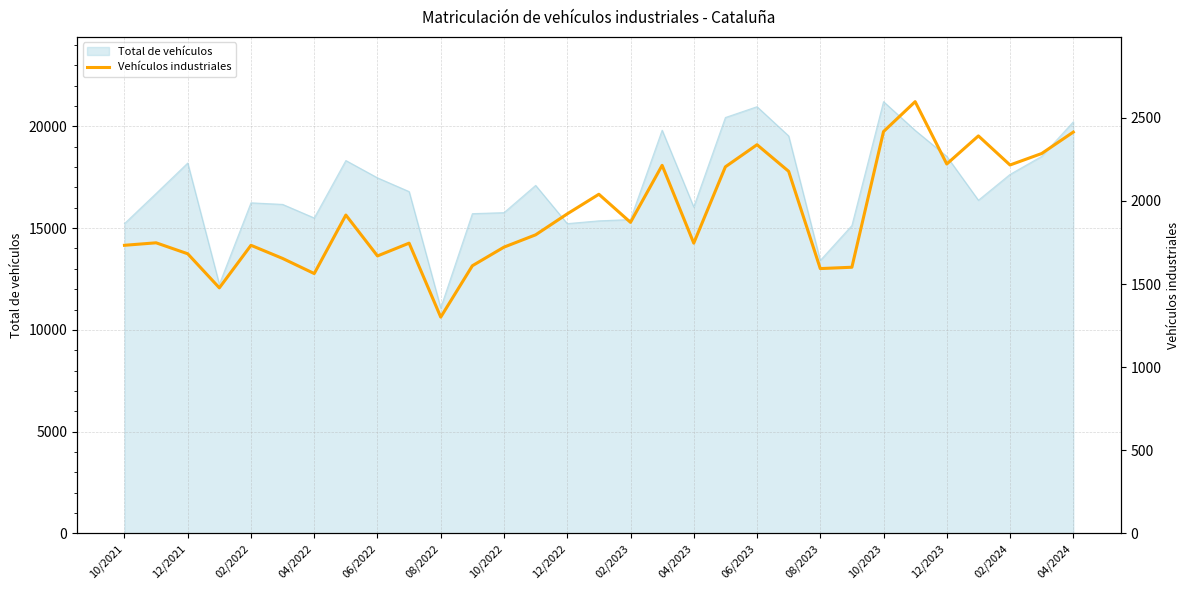

What is the value of the 19th point from the left?

1746